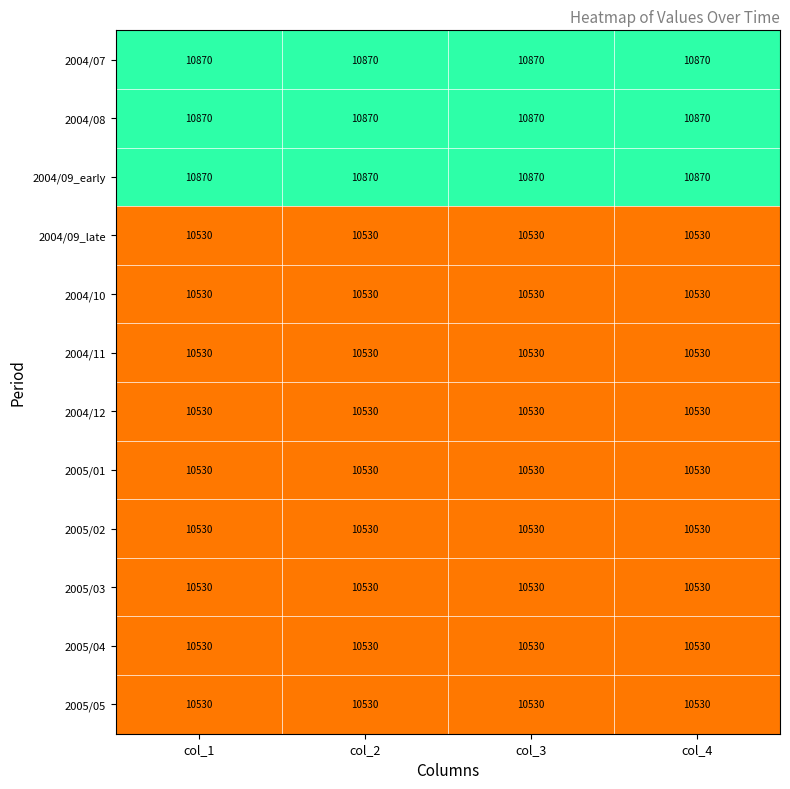

What is the total value across all series at col_1?

127380